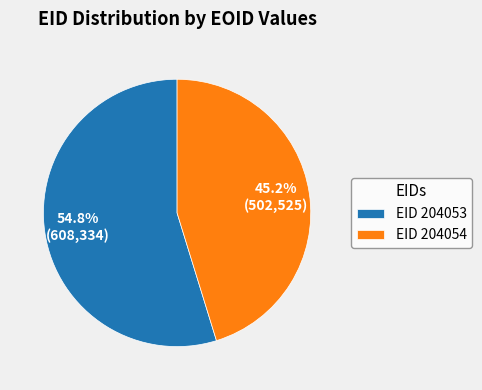

What is the majority slice?

EID 204053